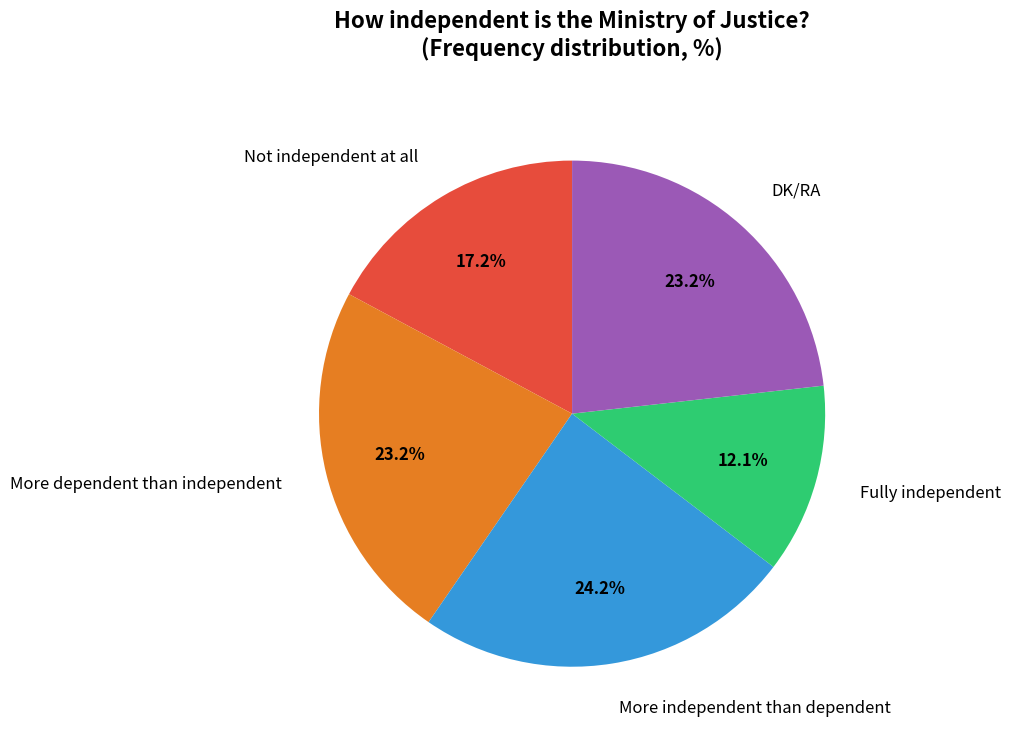

What is the largest slice in the pie chart?

More independent than dependent